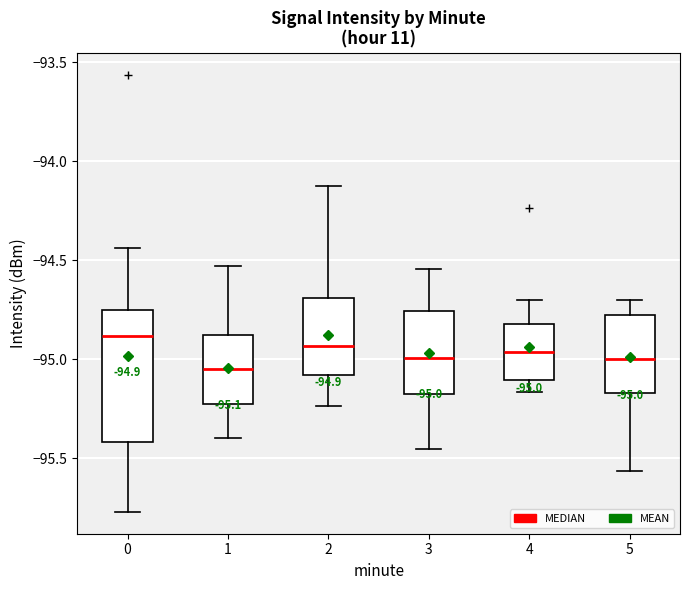

Which box is the tallest, from its lower edge to its upper edge?

0